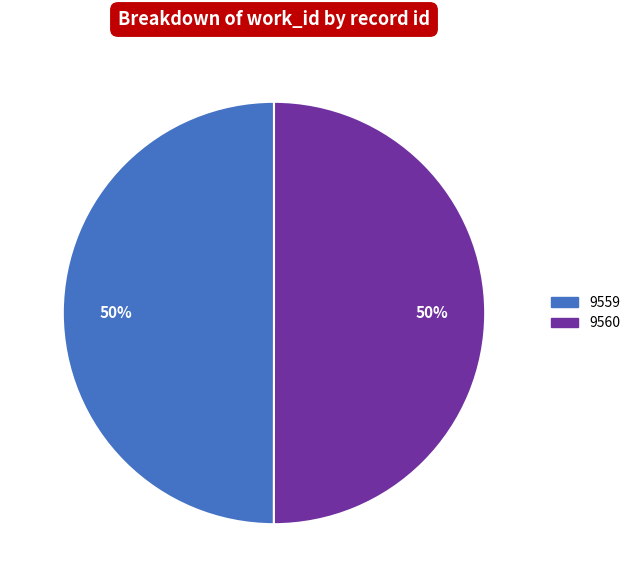

To the nearest percent, what portion does 9560 represent?

50%